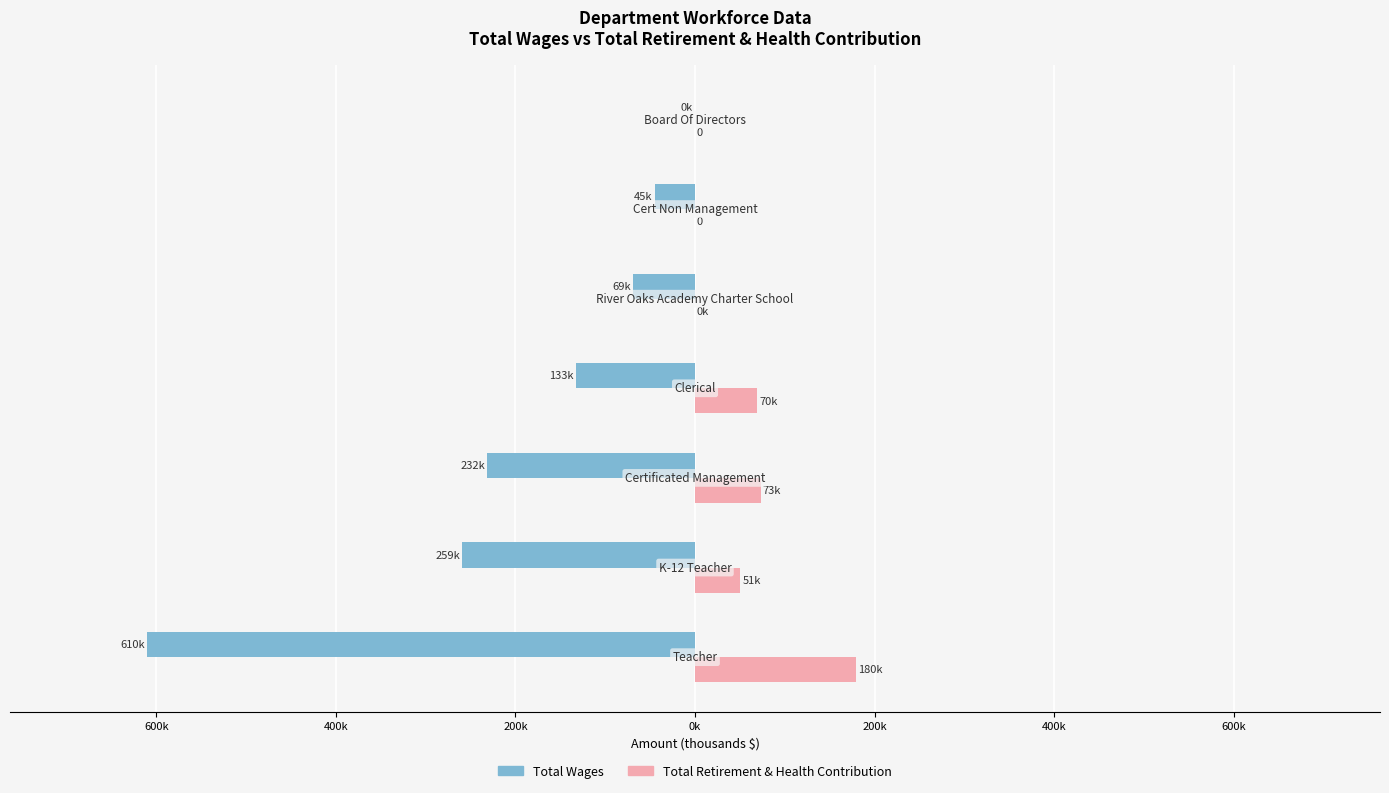

Reading left to right, list all the values displayed in this chart.

Total Wages (thousands): 800k=-610.3	600k=-259.2	400k=-231.6	200k=-132.8	0k=-69.3	200k=-45.0	400k=0.0
Total Retirement & Health Contribution (thousands): 800k=179.7	600k=50.7	400k=73.3	200k=69.6	0k=0.2	200k=0.0	400k=0.0